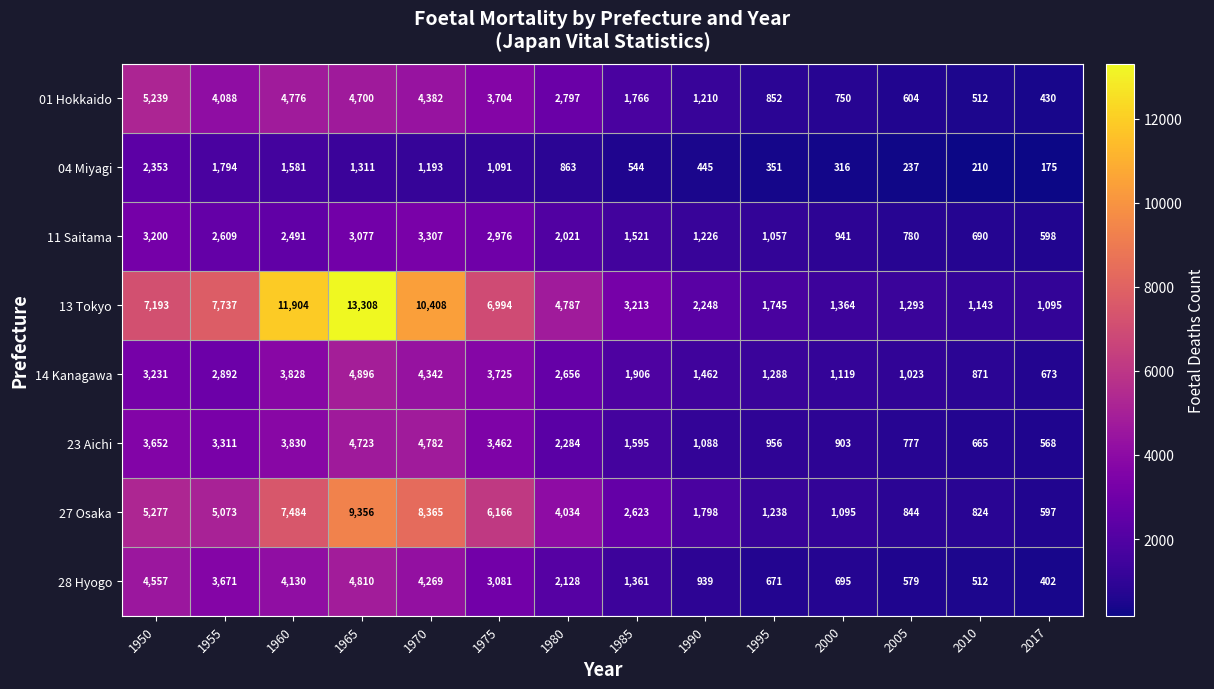

Which label corresponds to the smallest value in the chart?

2017